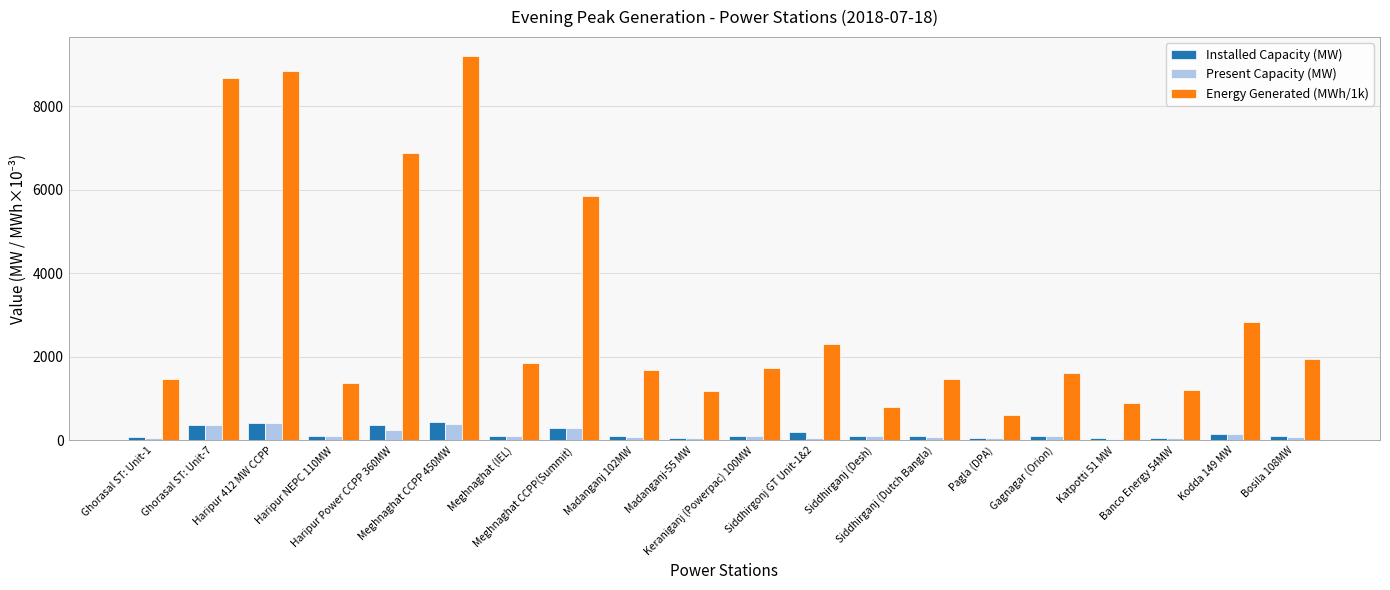

How many bars are there in total?

60